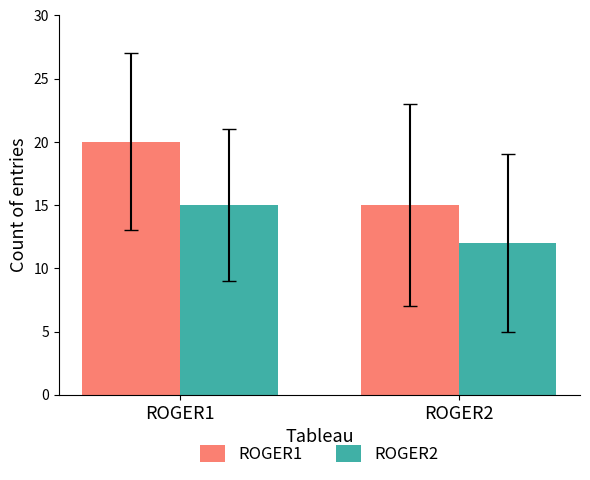

Is it true that ROGER2 equals 12 at ROGER2?

True